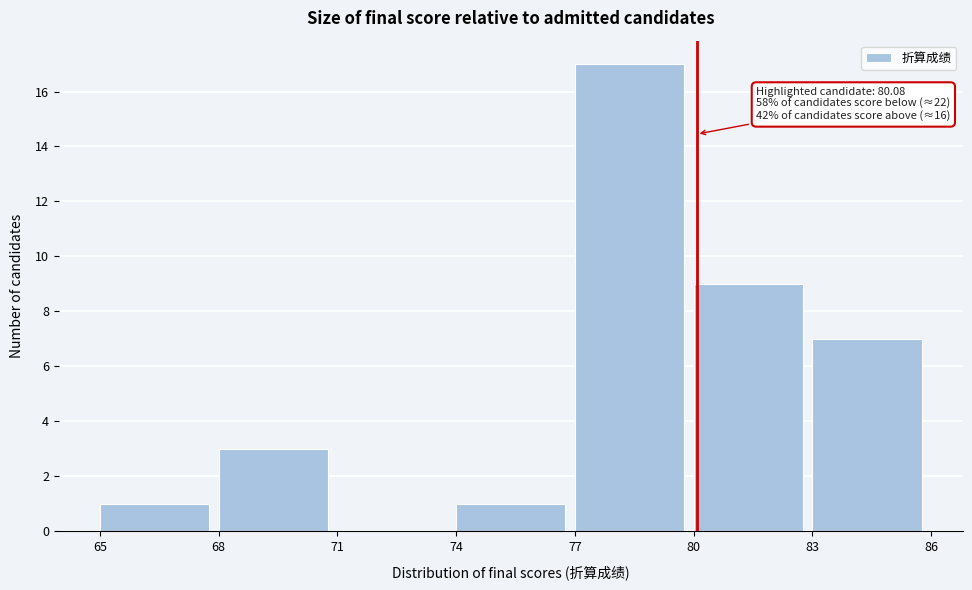

Which range on the x-axis has the tallest bar?

77 to 80